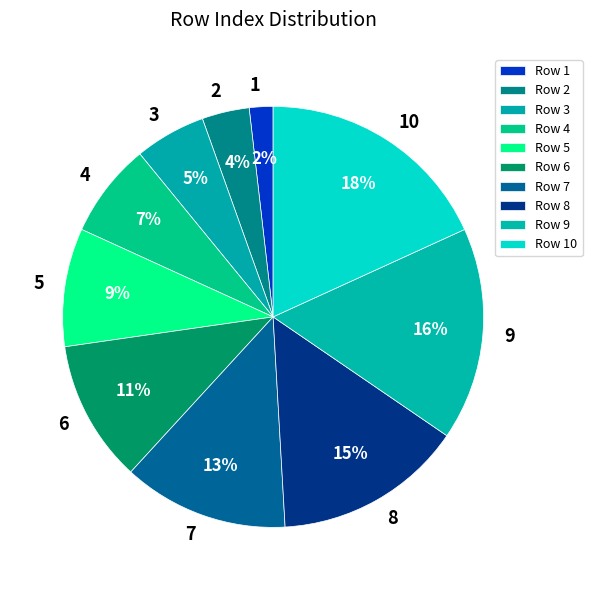

Does any single category account for the majority?

No